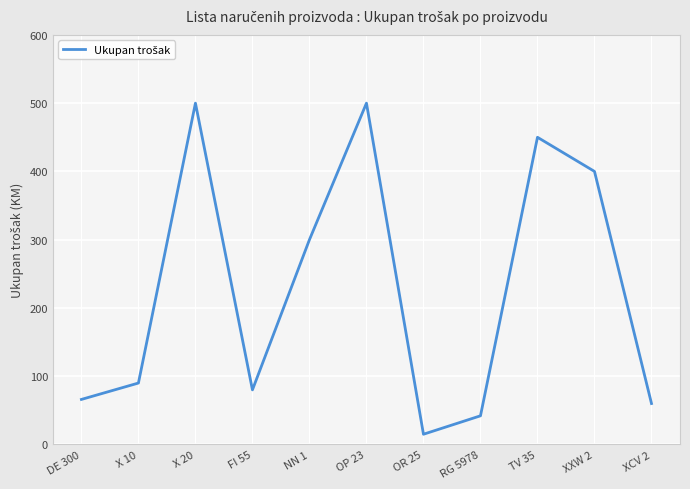

At which category does the chart reach its minimum across all series?

OR 25